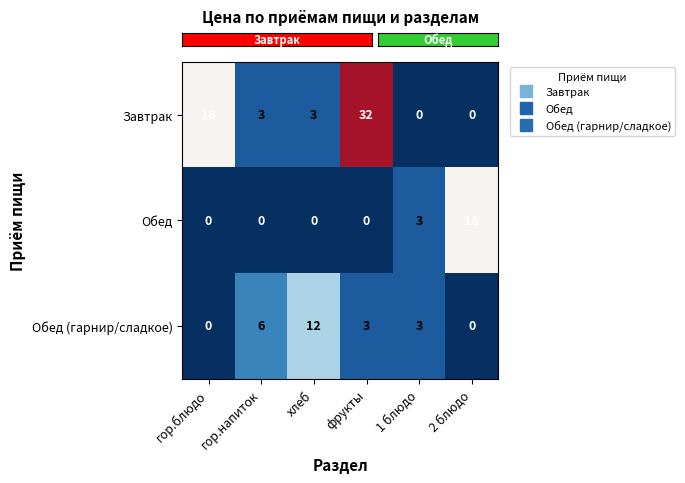

The Обед (гарнир/сладкое) series shows 4 at 2 блюдо. True or false?

False